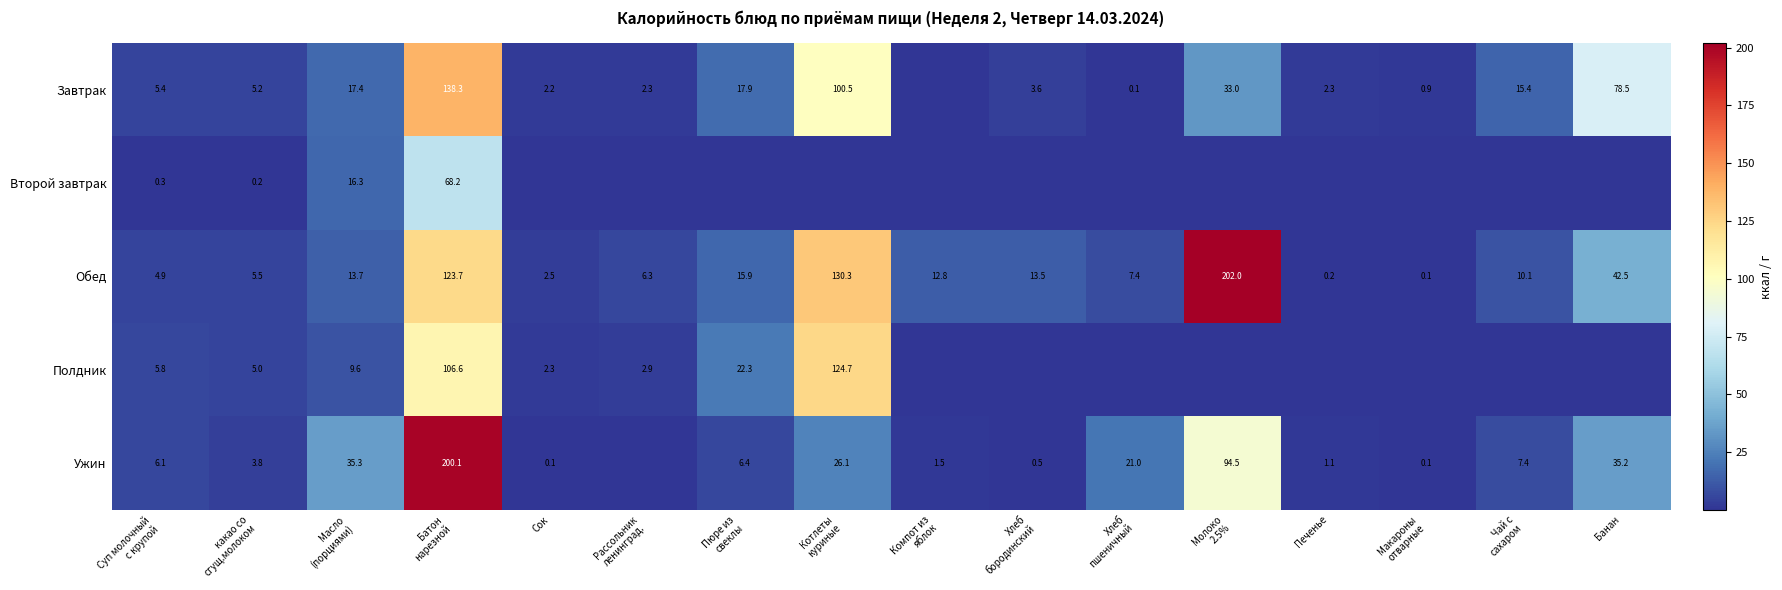

At which label does Ужин first exceed 6?

Суп молочный с крупой